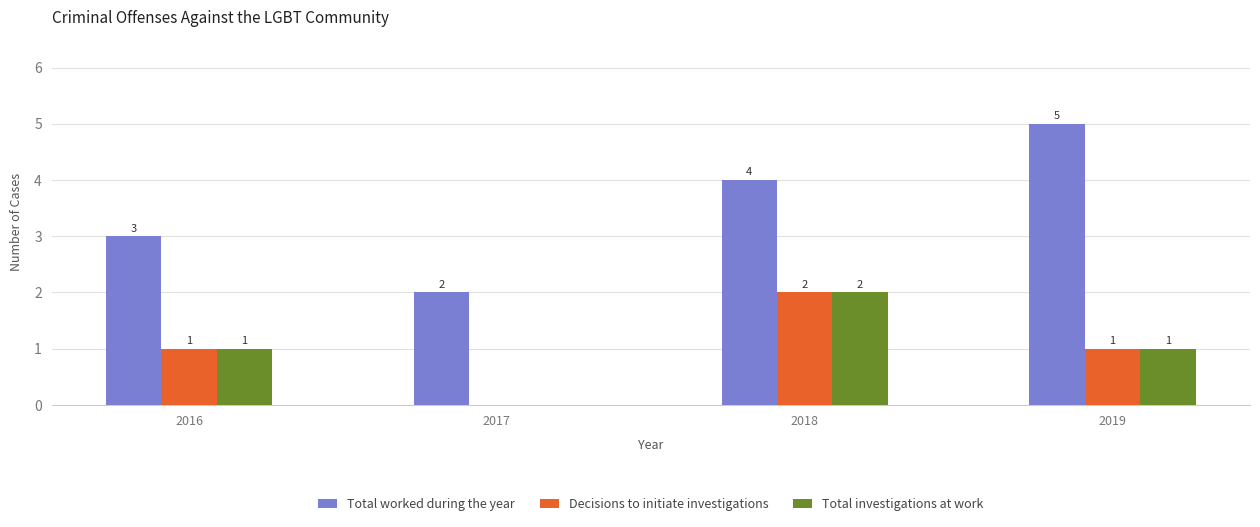

At which category is the sum across all series the highest?

2018